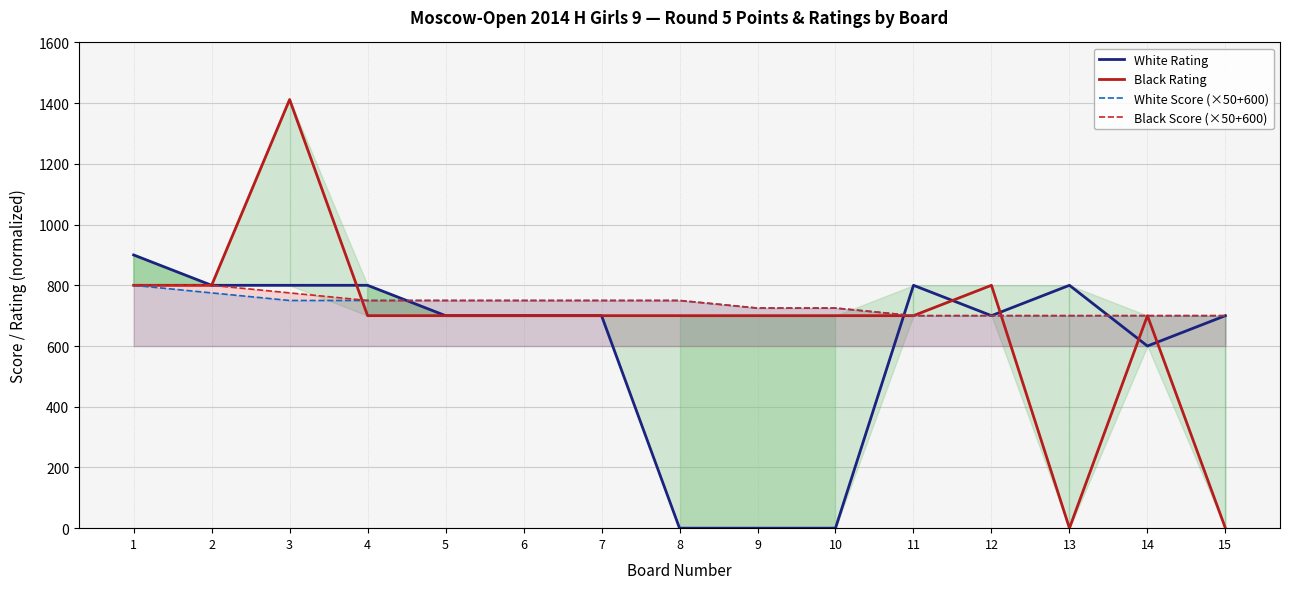

How many White Score (×50+600) values are between 700 and 750?

13